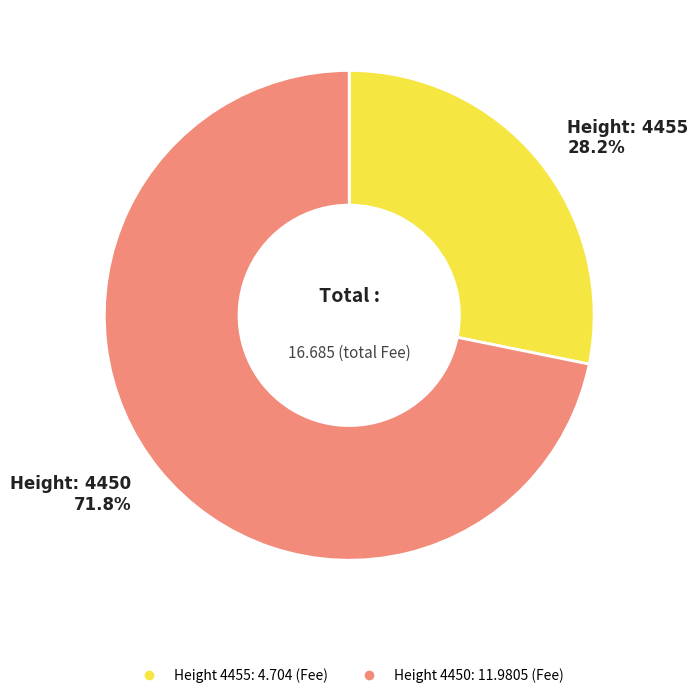

Does any single category account for the majority?

Yes